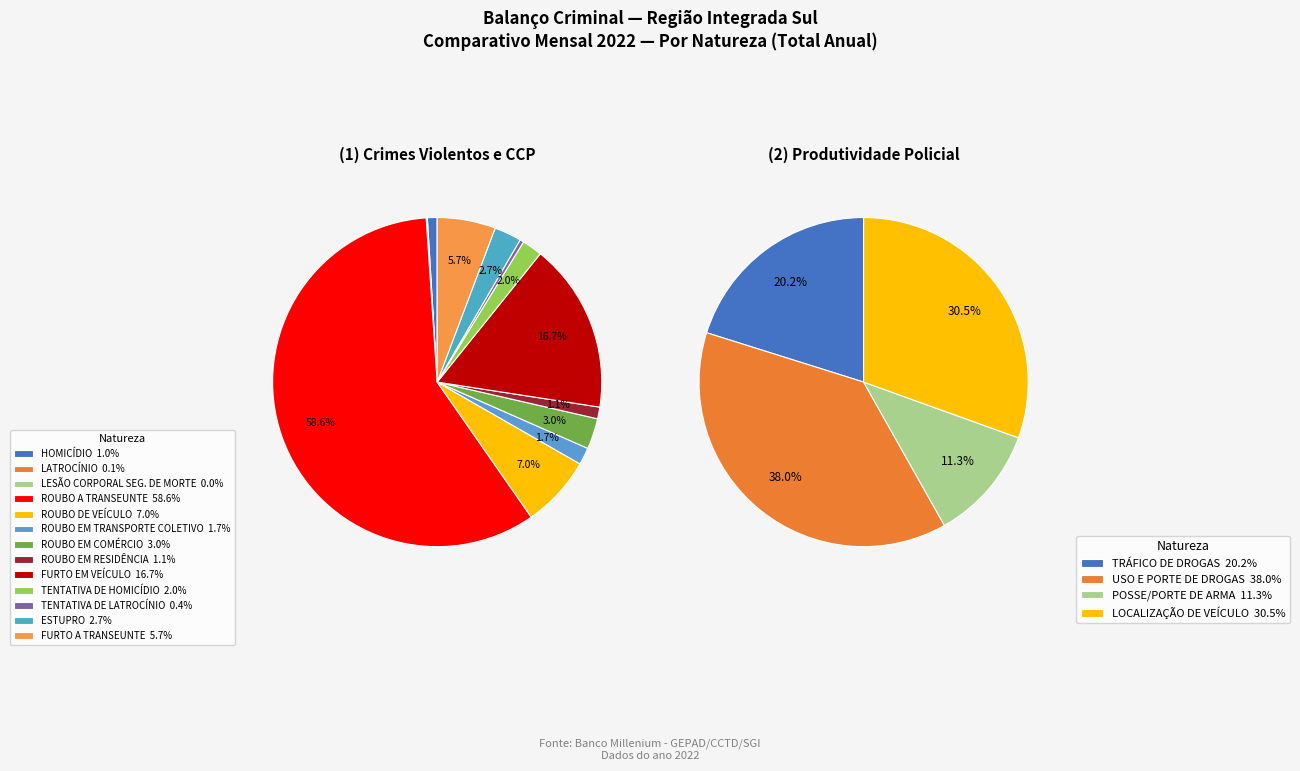

Rank the categories by value from lowest to highest.

LESÃO CORPORAL SEG. DE MORTE, LATROCÍNIO, TENTATIVA DE LATROCÍNIO, HOMICÍDIO, ROUBO EM RESIDÊNCIA, ROUBO EM TRANSPORTE COLETIVO, TENTATIVA DE HOMICÍDIO, ESTUPRO, ROUBO EM COMÉRCIO, FURTO A TRANSEUNTE, ROUBO DE VEÍCULO, FURTO EM VEÍCULO, ROUBO A TRANSEUNTE